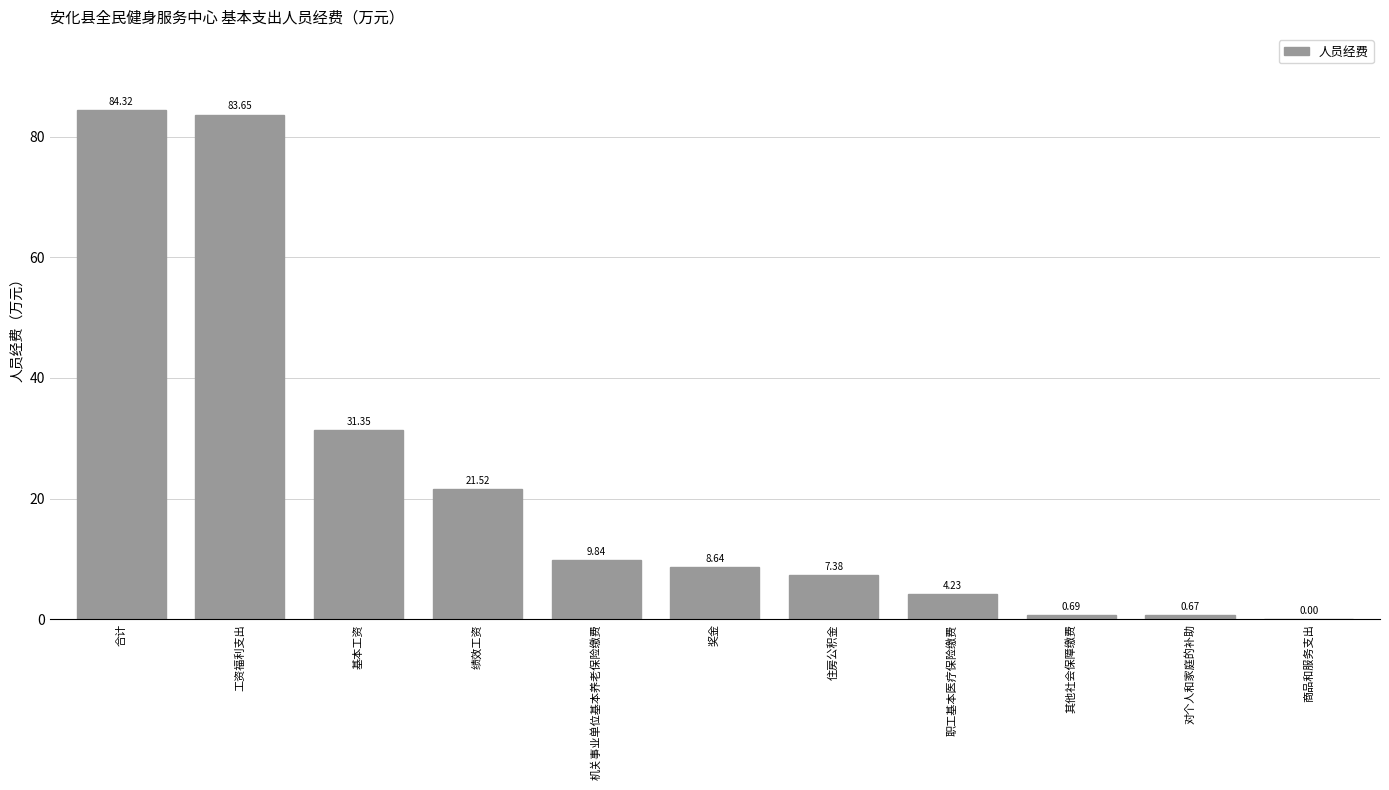

What is the sum of the values at 住房公积金 and 绩效工资?

28.9